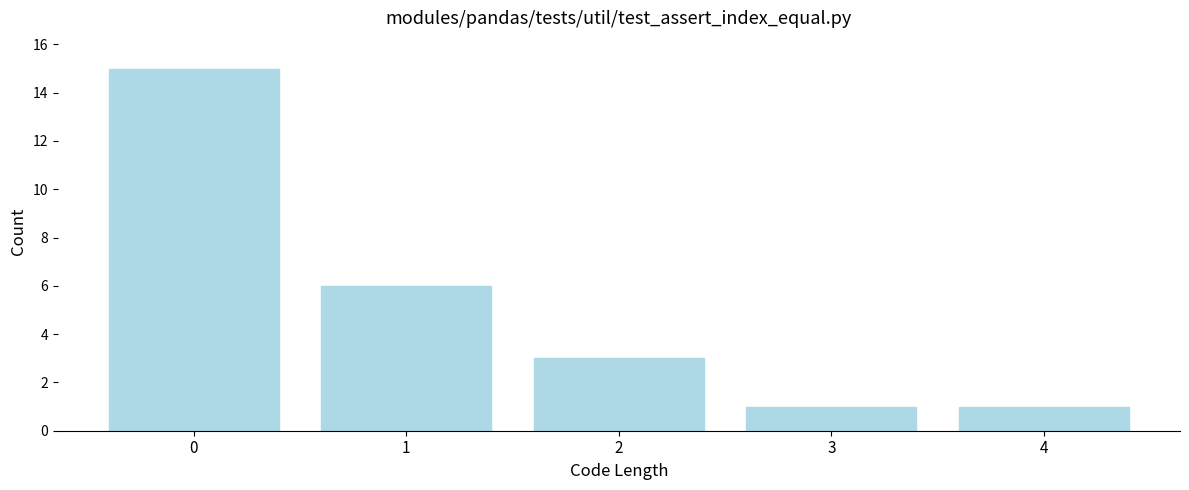

Reading right to left, extract all data points from this chart.

1	1	3	6	15